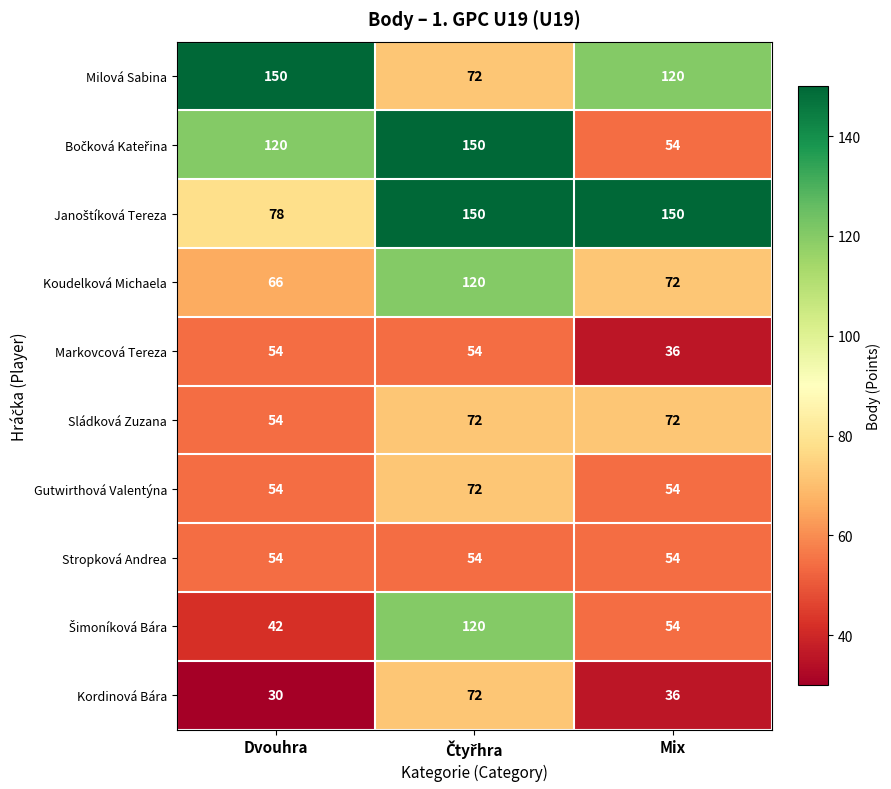

What is the spread (max minus min) of values at Mix?

114